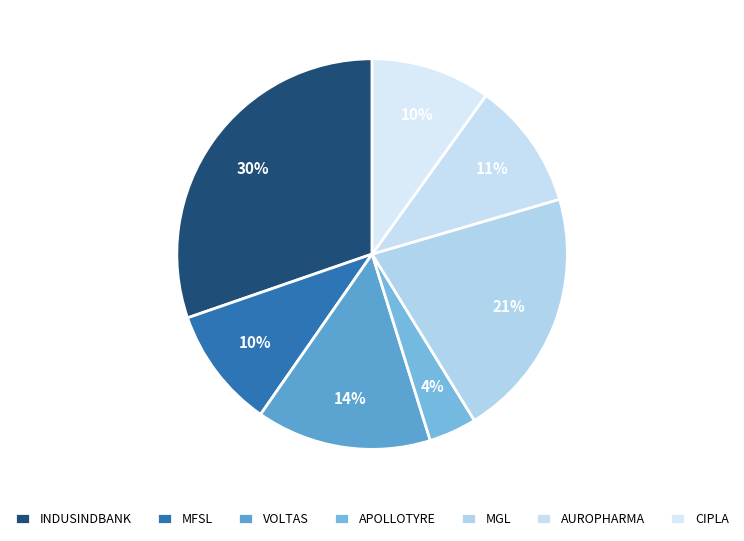

Count the number of slices in the pie.

7